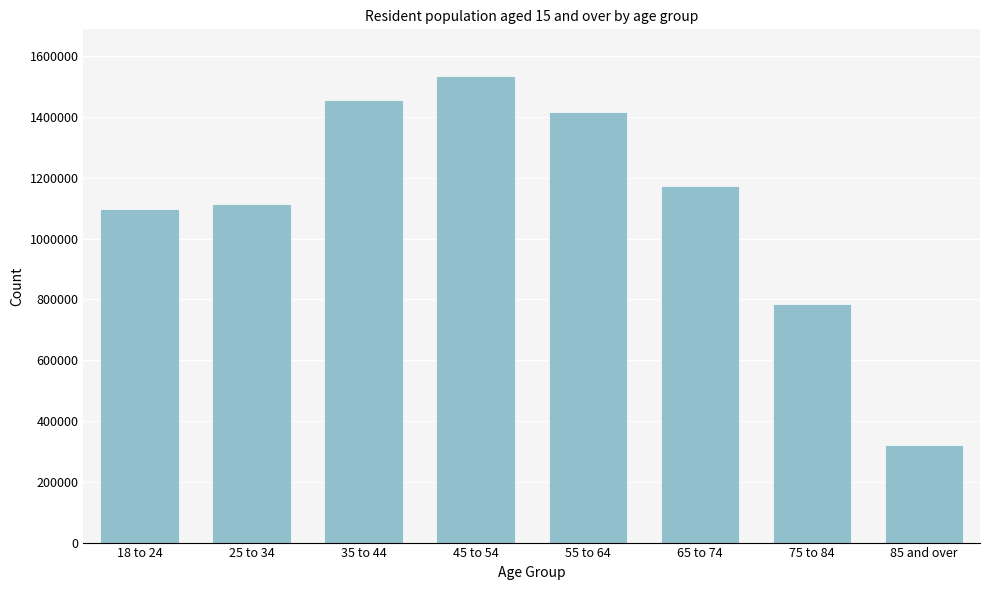

Reading left to right, list all the values displayed in this chart.

1095766	1114274	1456646	1534911	1416903	1172503	785312	322609